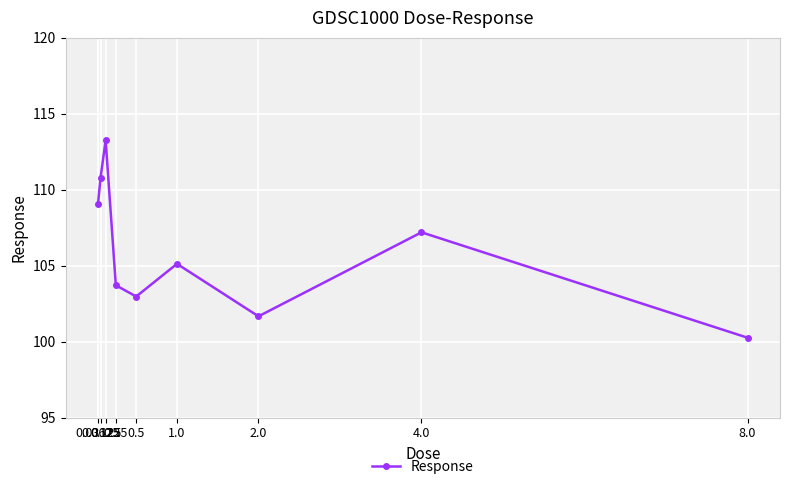

What is the label of the 9th point from the left?

8.0